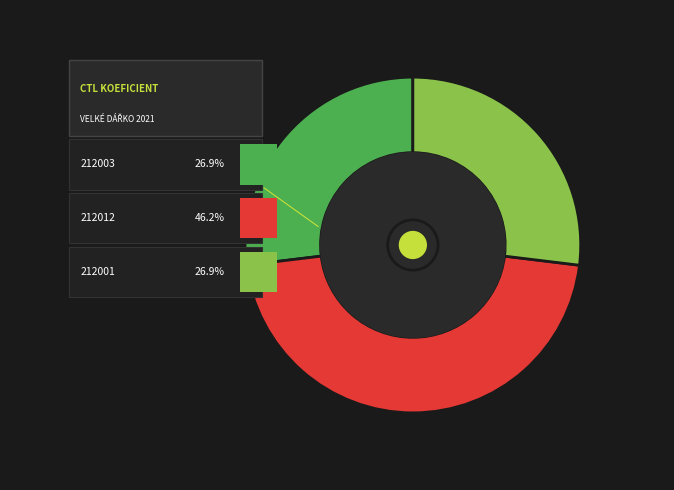

What percentage is the 212001 slice, to the nearest percent?

27%